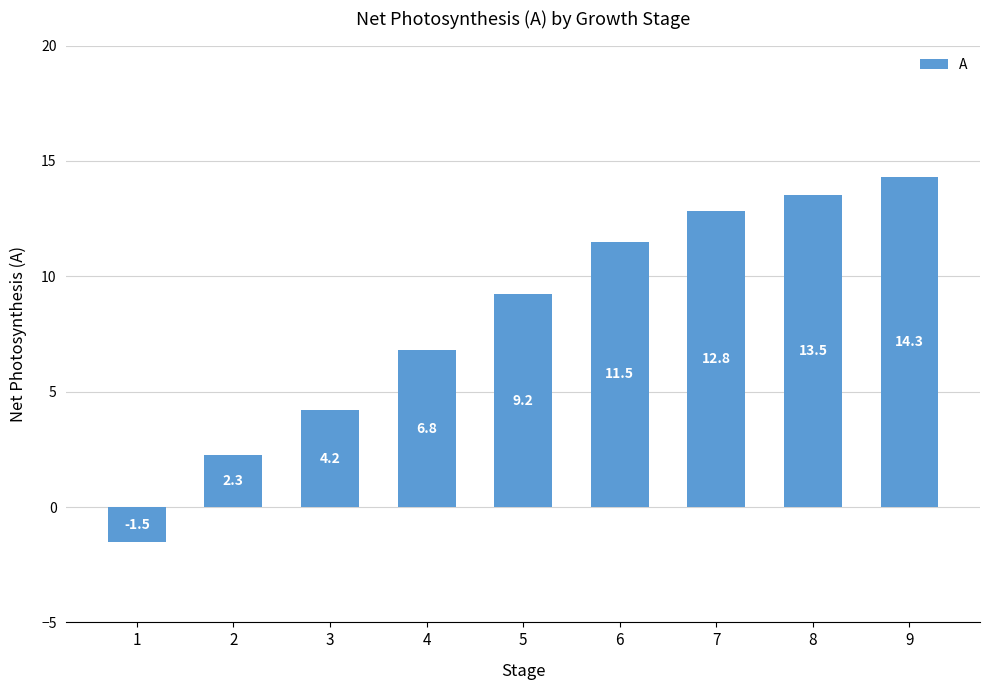

What is the change in value from 6 to 7?

+1.3